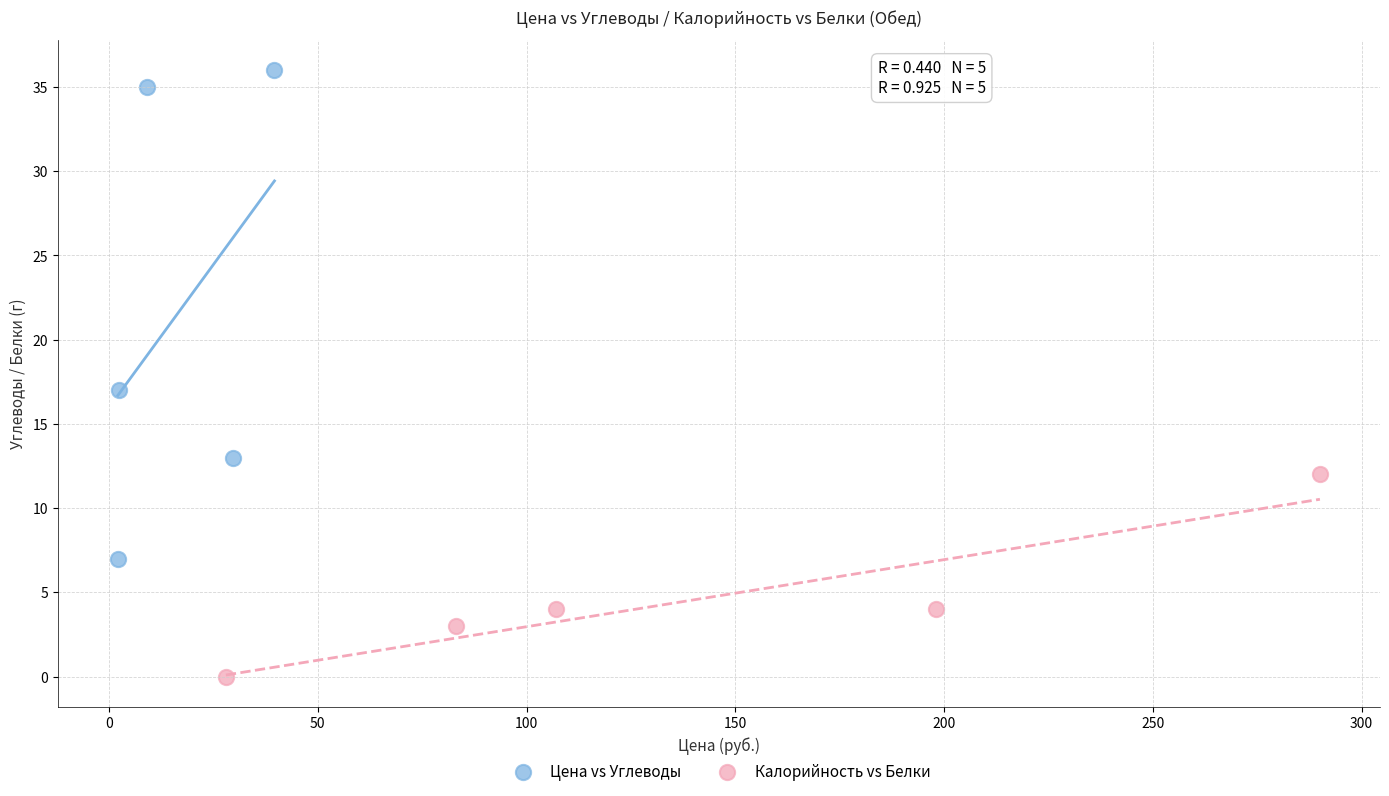

Which series reaches the minimum Y coordinate?

Калорийность vs Белки